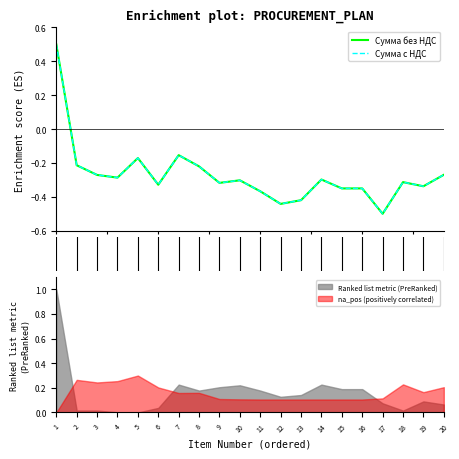

What is the minimum value for Сумма без НДС?

-0.5